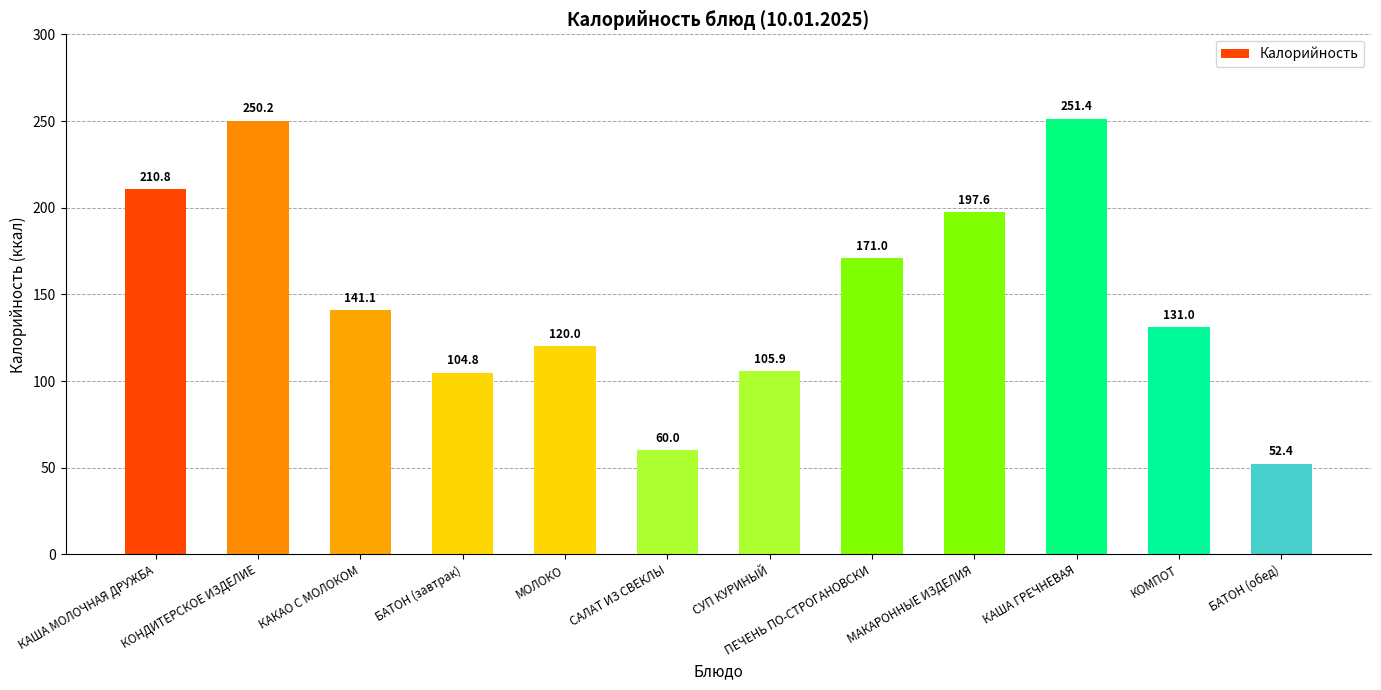

Reading right to left, transcribe all the data shown in this chart.

52.4	131.0	251.4	197.6	171.0	105.9	60.0	120.0	104.8	141.1	250.2	210.8